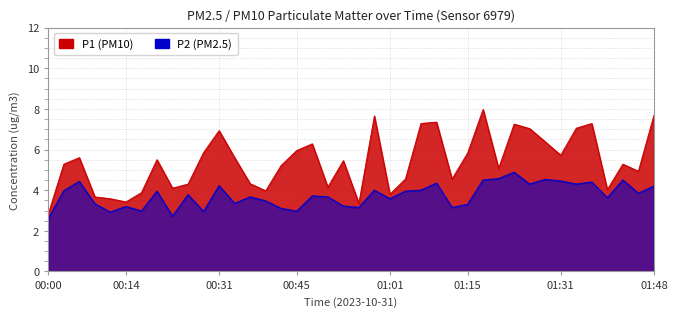

What is the value of the P1 point at the 37th from the left?

4.0